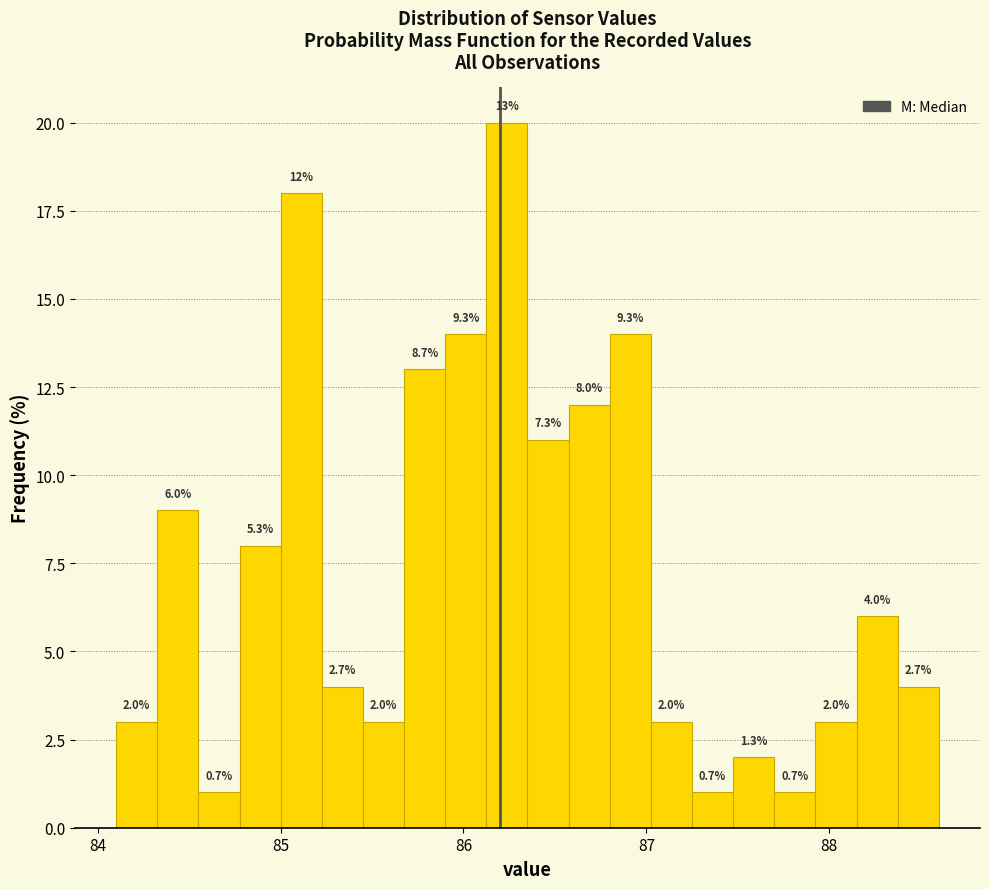

Read against the x-axis, roughly where is the centre of the tallest bar?

86.2